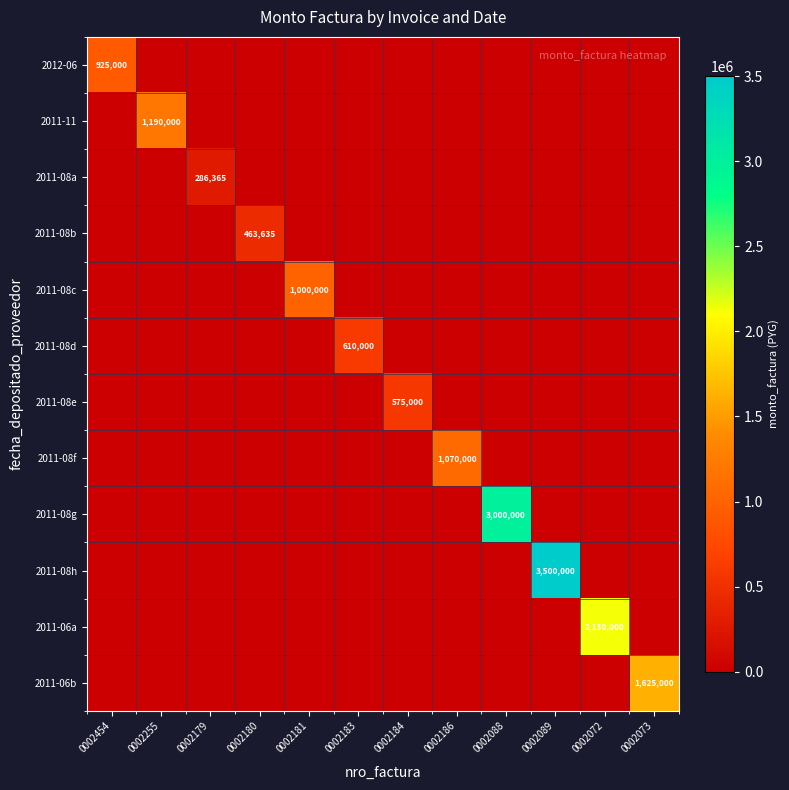

The 2011-08d series shows 610000 at 0002183. True or false?

True